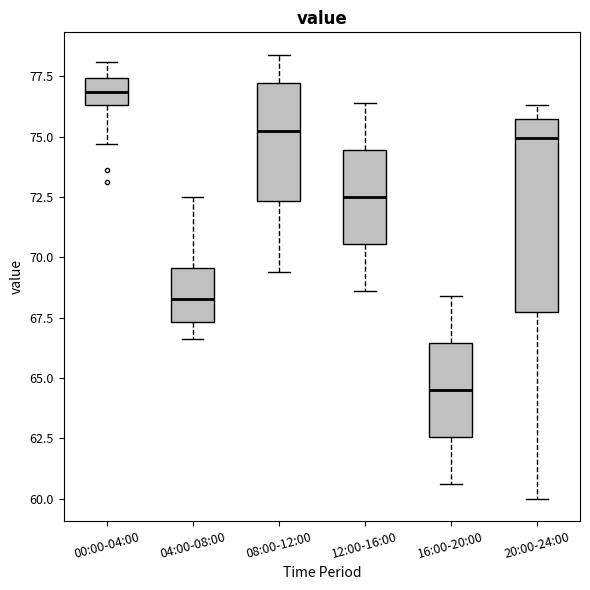

Reading left to right, transcribe this box plot: for each box, give where its median line is, the range the box spans, and where its two whiskers end, as read against the y-axis. The values are not printed on the chart, so give them approximately, as read against the axis.

00:00-04:00: median 77.0, box 76.5 to 77.5, whiskers 74.5 to 78.0
04:00-08:00: median 68.5, box 67.5 to 69.5, whiskers 66.5 to 72.5
08:00-12:00: median 75.5, box 72.5 to 77.0, whiskers 69.5 to 78.5
12:00-16:00: median 72.5, box 70.5 to 74.5, whiskers 68.5 to 76.5
16:00-20:00: median 64.5, box 62.5 to 66.5, whiskers 60.5 to 68.5
20:00-24:00: median 75.0, box 68.0 to 75.5, whiskers 60.0 to 76.5